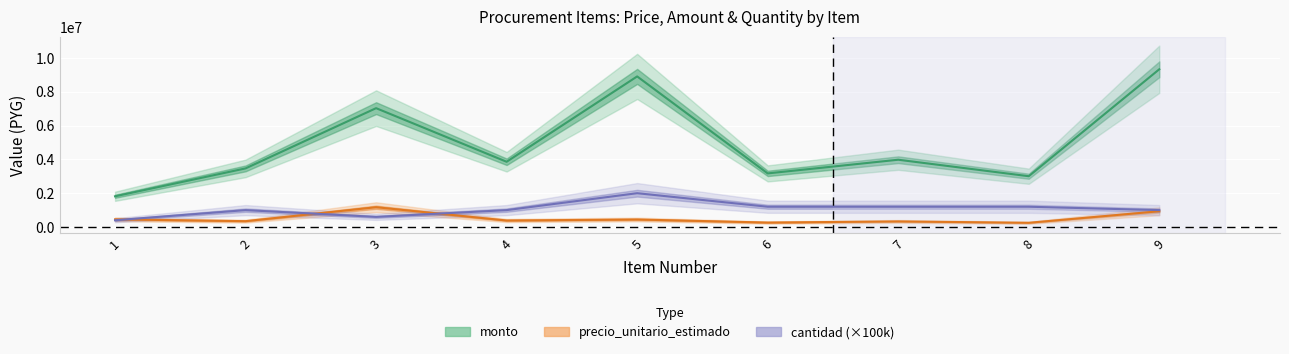

Reading left to right, what are all the values shown in this chart?

precio_unitario_estimado: 454378	346670	1171300	385840	445250	264226	331589	250372	932662
monto: 1817512	3466700	7027800	3858400	8905000	3170712	3979068	3004464	9326620
cantidad: 400000	1000000	600000	1000000	2000000	1200000	1200000	1200000	1000000